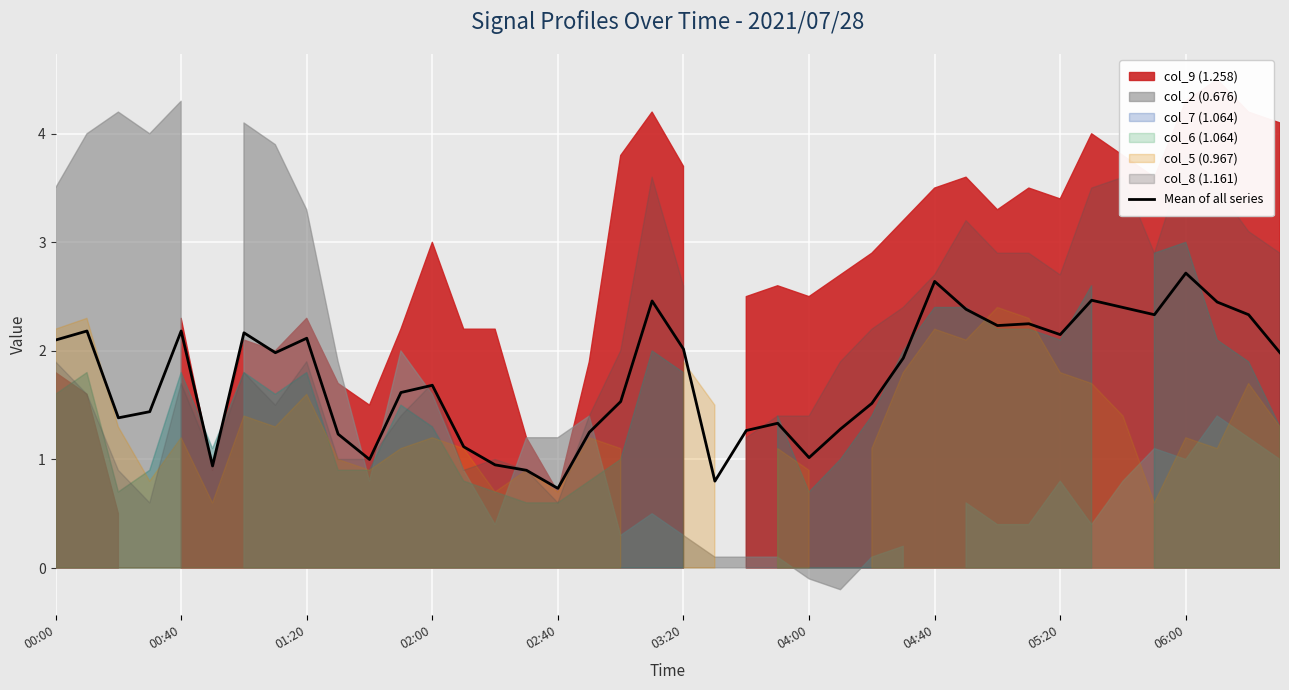

What position from the right is 25?

15